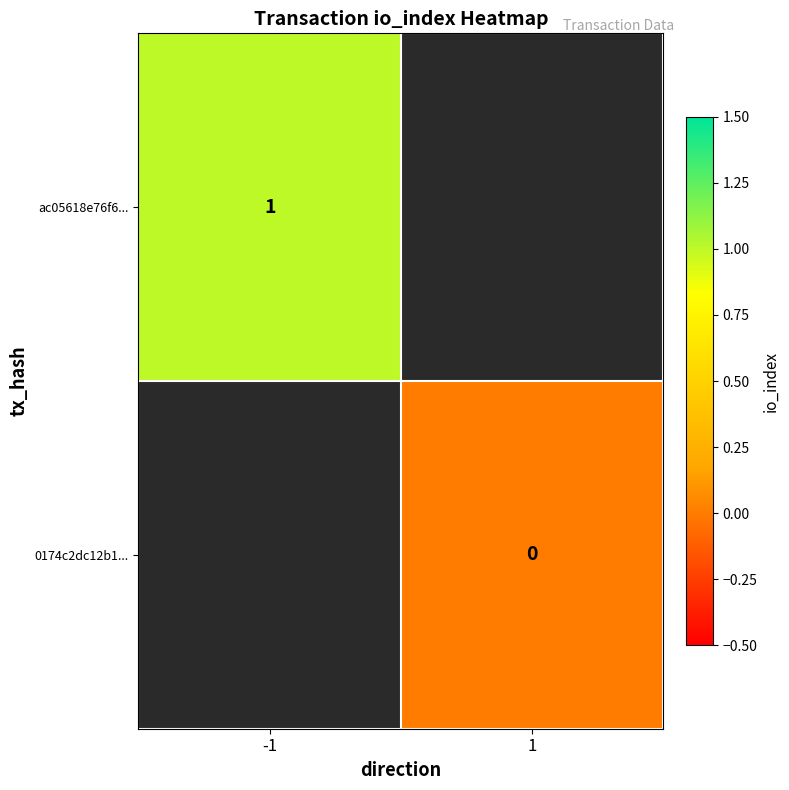

Which category has the highest value across all series?

-1